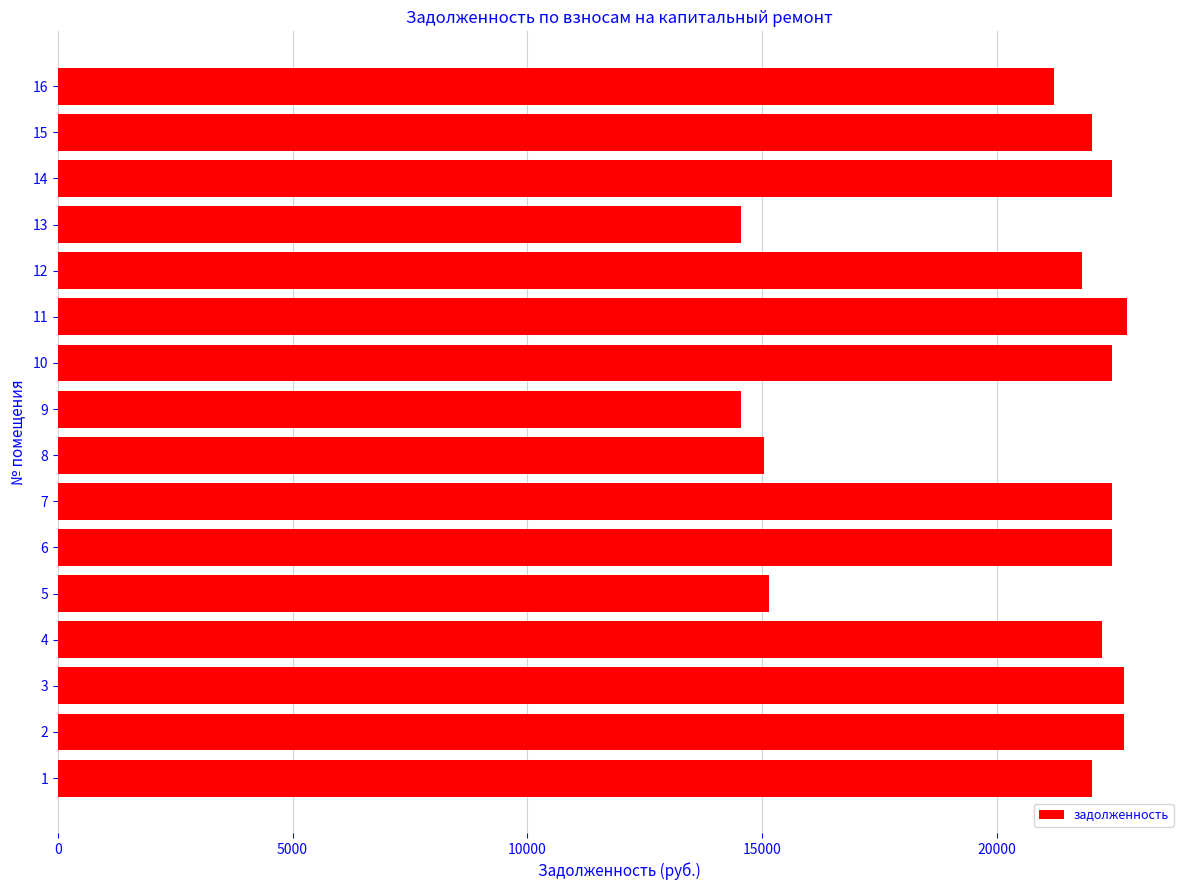

Which has a higher value, 3 or 8?

3